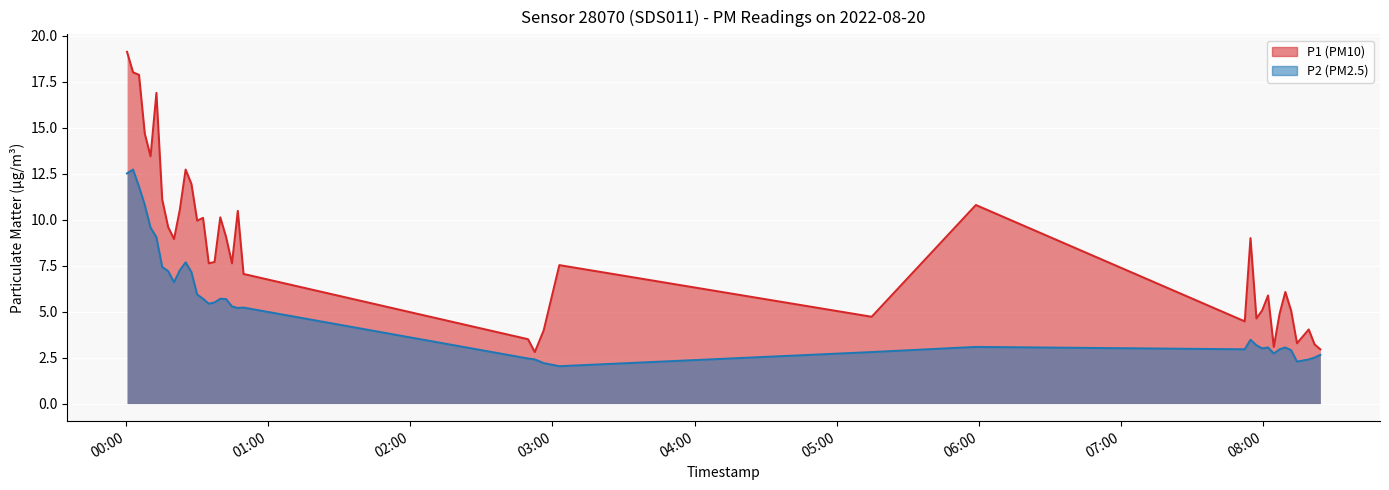

What is the smallest value displayed?

2.0